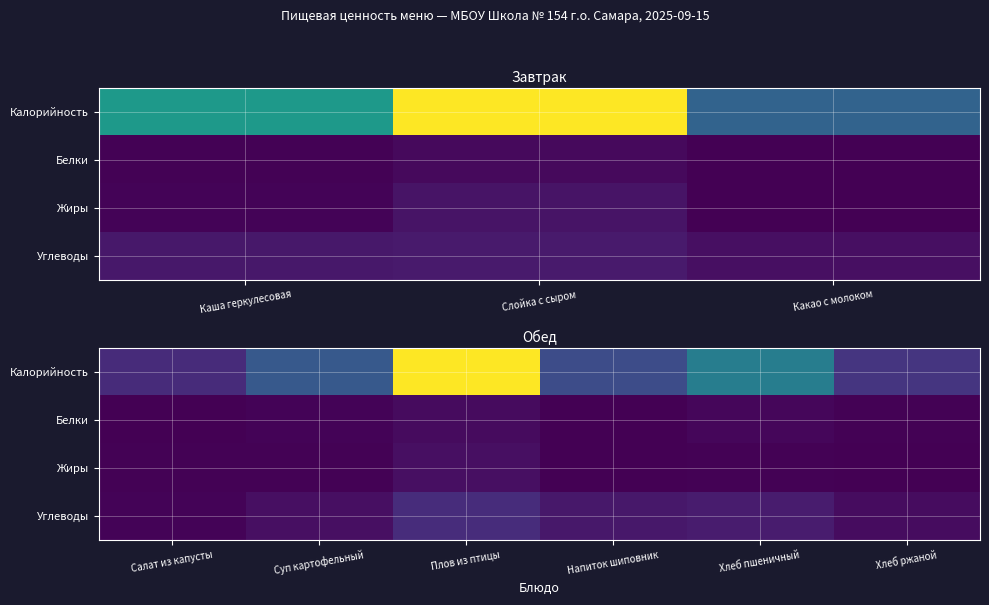

Rank the series at Напиток шиповник from lowest to highest value.

Жиры, Белки, Углеводы, Калорийность